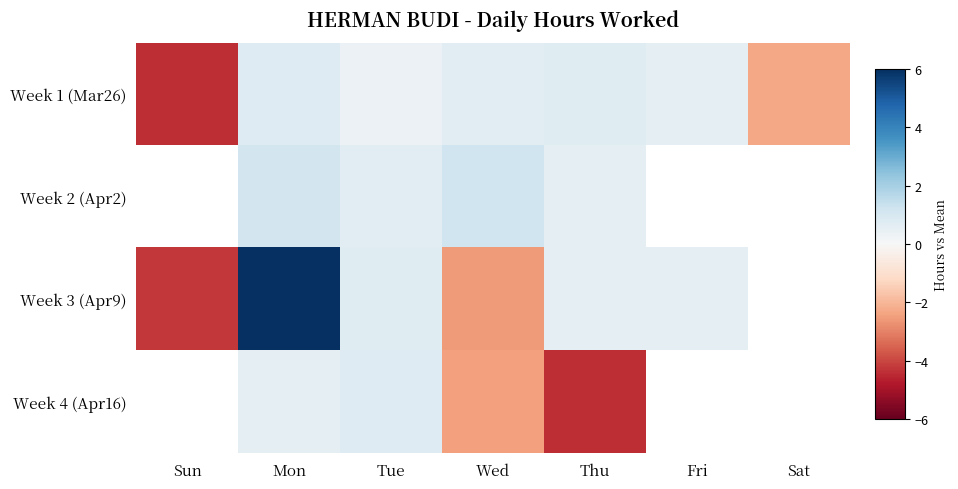

Between Thu and Wed, which is larger?

Thu